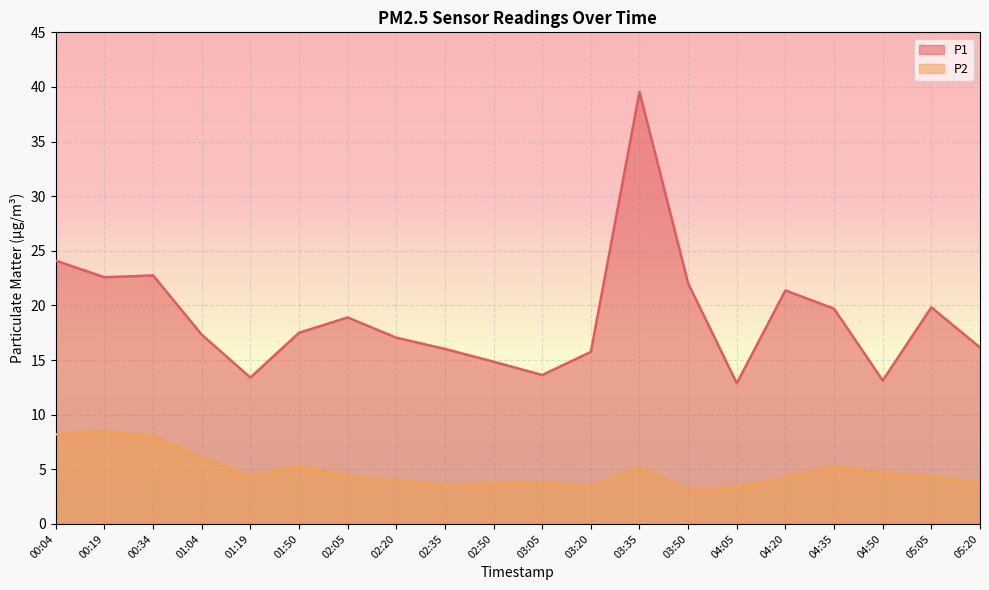

At how many categories does at least one series exceed 7?

20